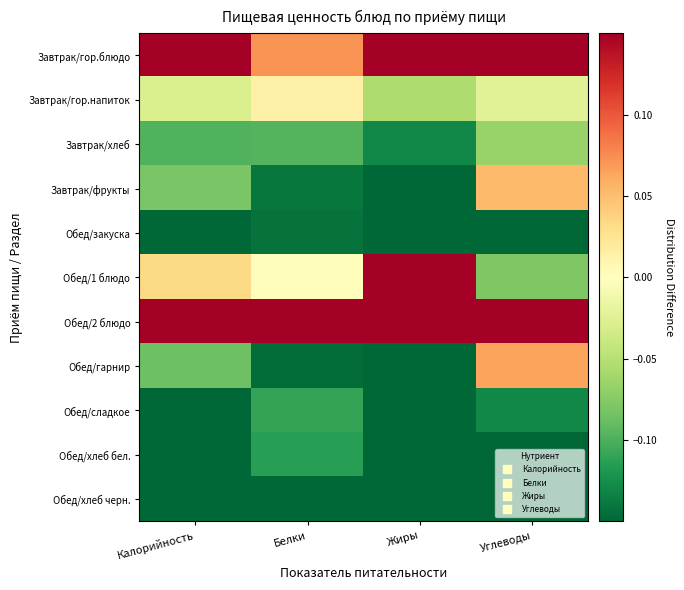

Which label corresponds to the largest value in the chart?

Белки